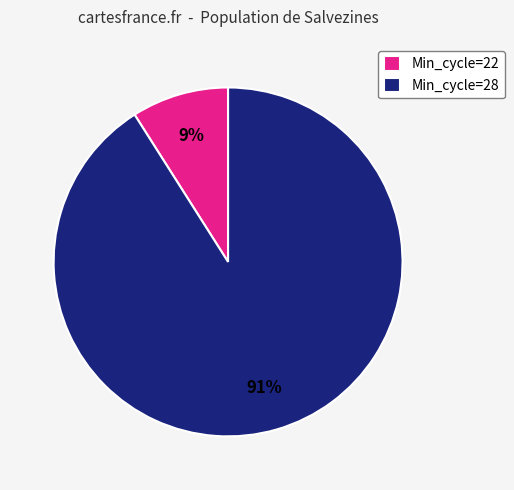

True or false: Min_cycle=22 accounts for 9% of the total.

True